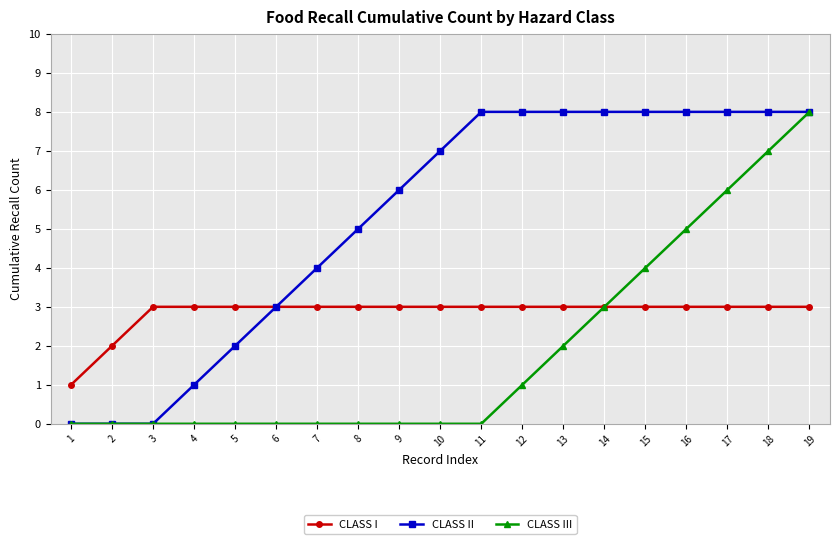

Which series changed the most between 12 and 13?

CLASS III